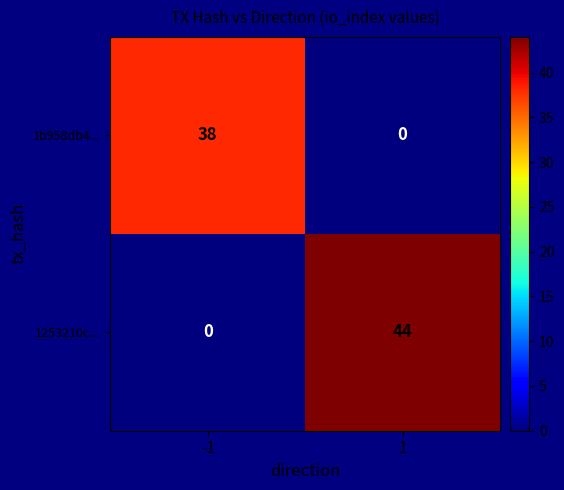

What is the sum of the 1b958db4... values at 1 and -1?

38